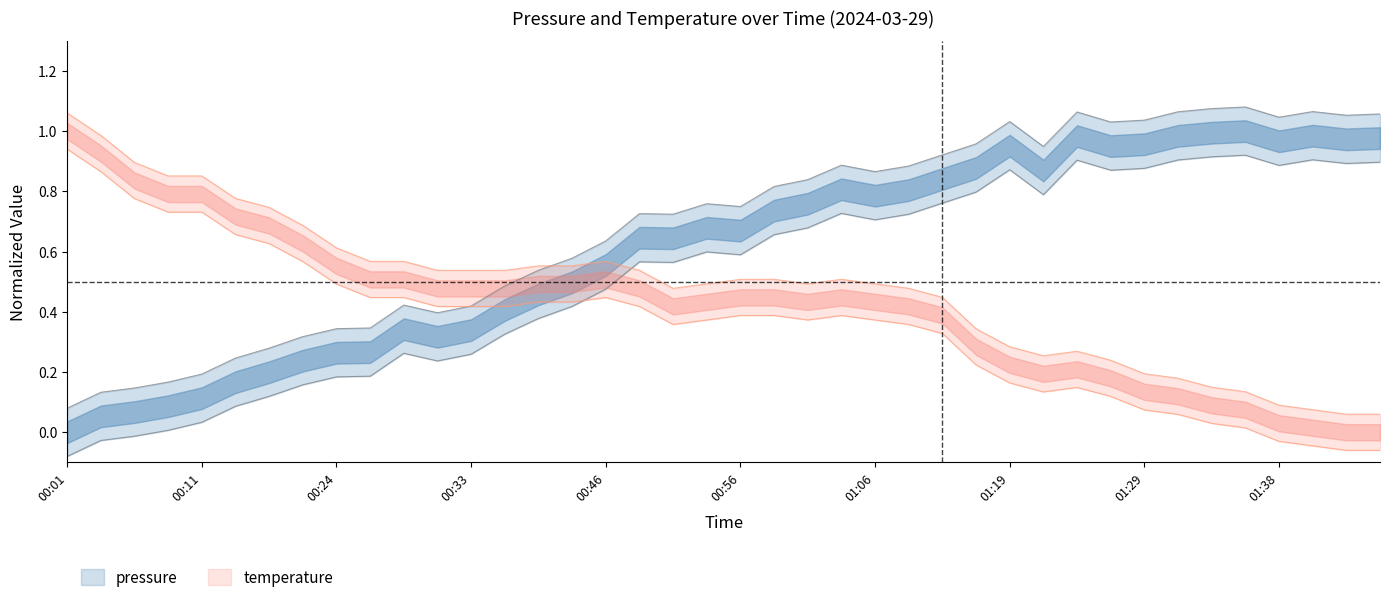

What is the spread (max minus min) of values at 29?

0.7